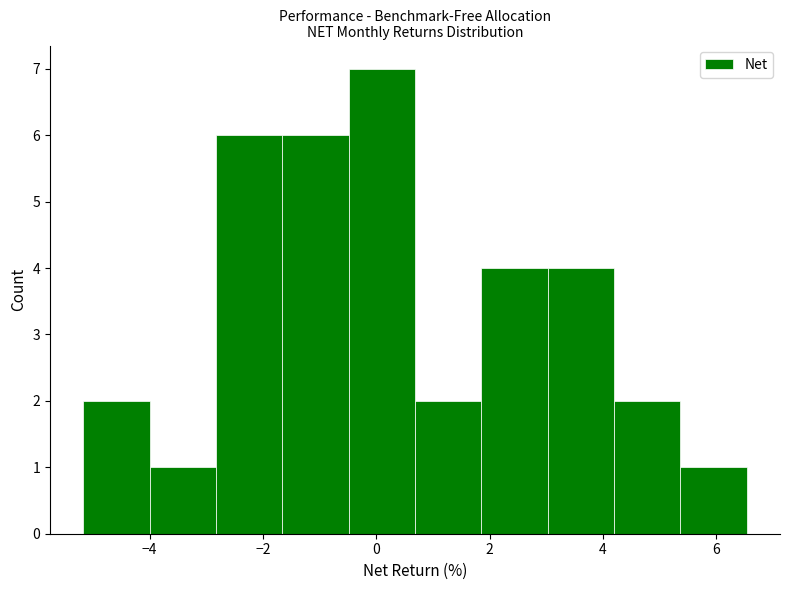

Over which range of the x-axis is the bar tallest?

-0.4 to 0.6